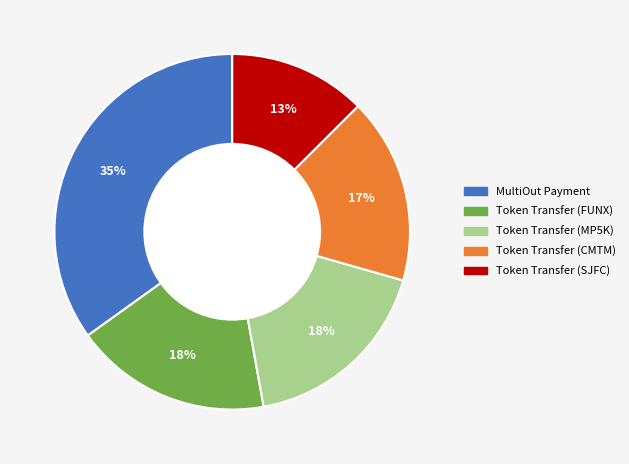

The Token Transfer (FUNX) slice represents 11% of the pie. True or false?

False